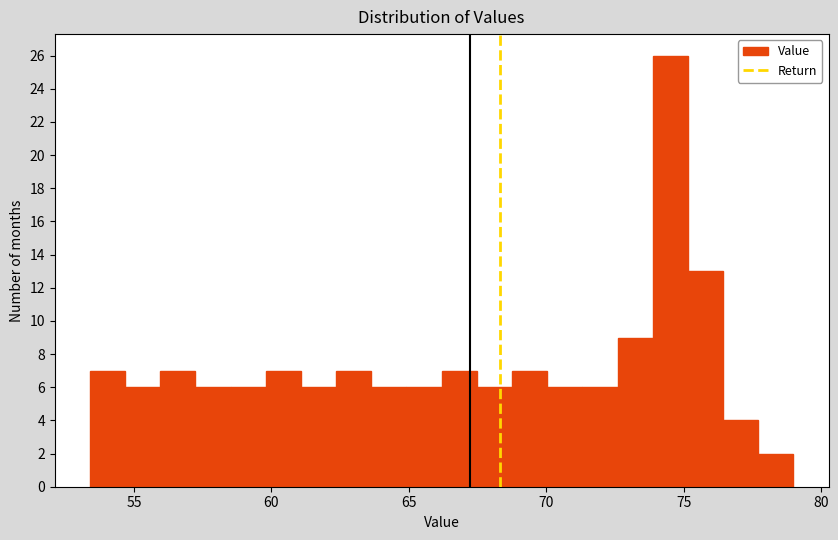

Around what value on the x-axis is the tallest bar? Give the approximate position of its centre, as read against the axis.

74.5